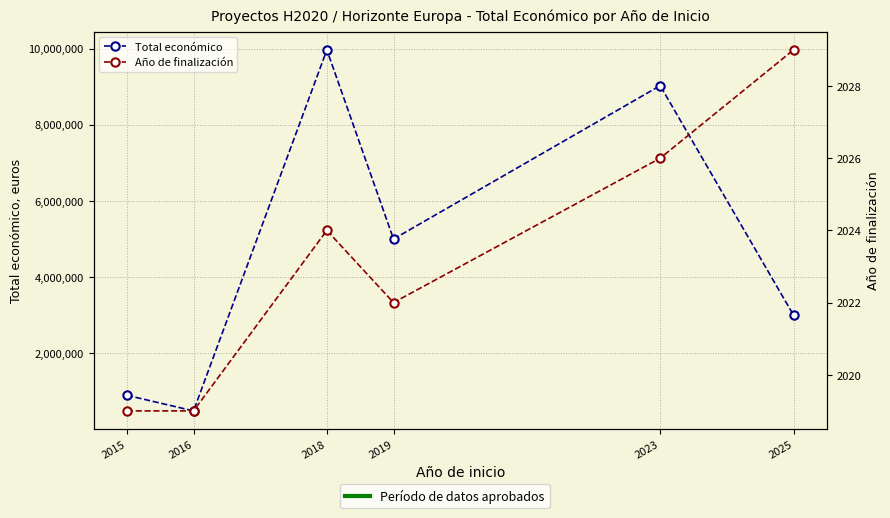

Reading right to left, what are all the values shown in this chart?

Total económico: 2025=2999999	2023=9025268	2019=4997945	2018=9963866	2016=486000	2015=895500
Año de finalización: 2025=2029	2023=2026	2019=2022	2018=2024	2016=2019	2015=2019